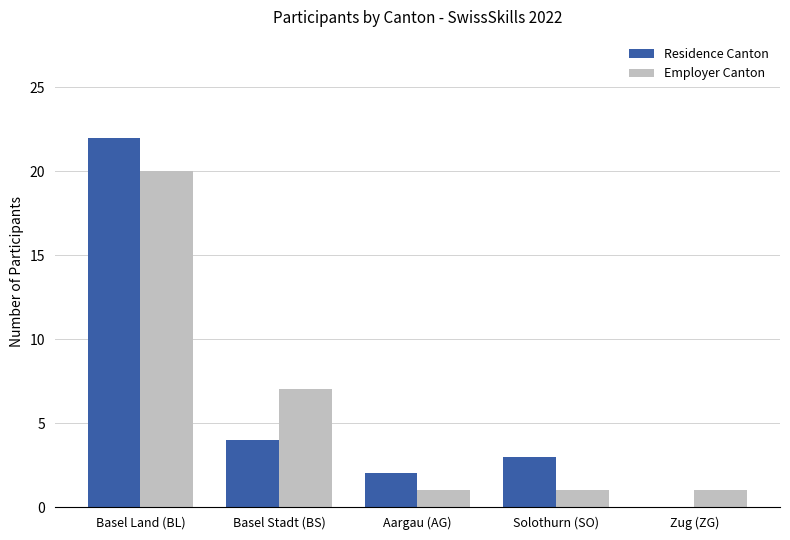

What is the total value across all series at Zug (ZG)?

1